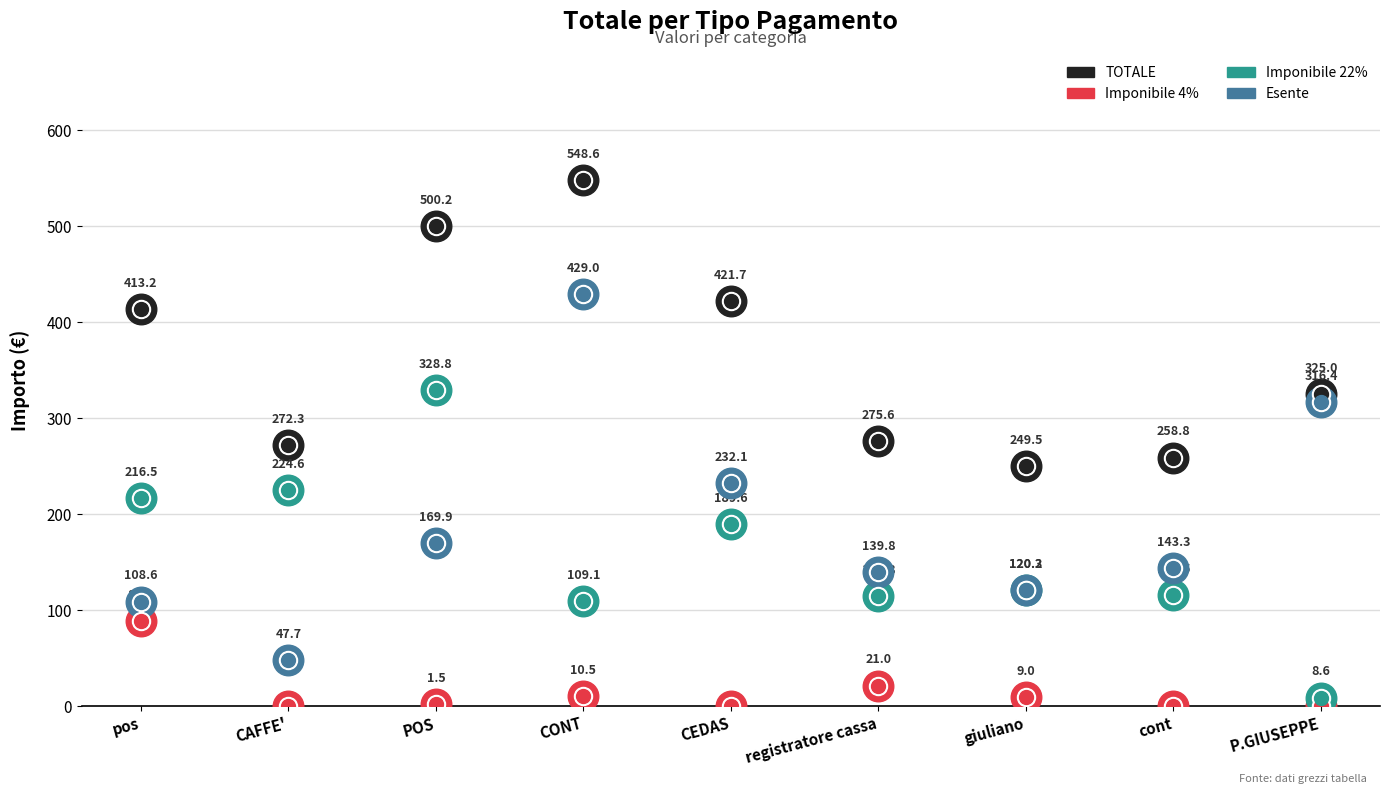

Rank the series by their maximum value, from lowest to highest.

Imponibile 4%, Imponibile 22%, Esente, TOTALE